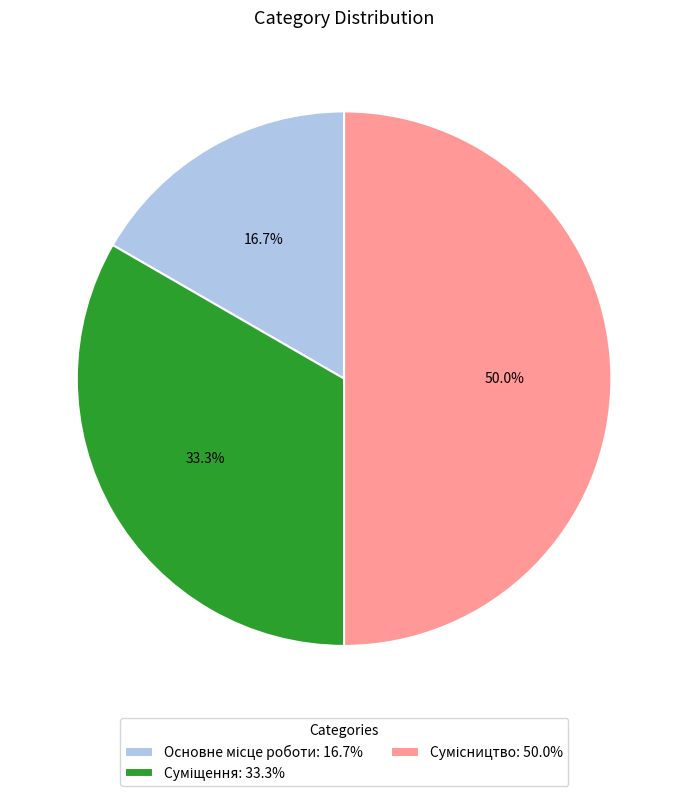

How many segments does this pie chart have?

3